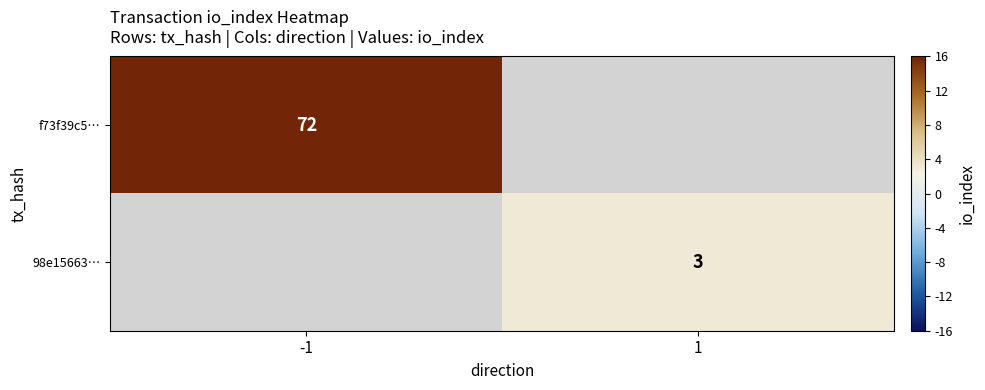

The f73f39c5… series shows 105 at -1. True or false?

False